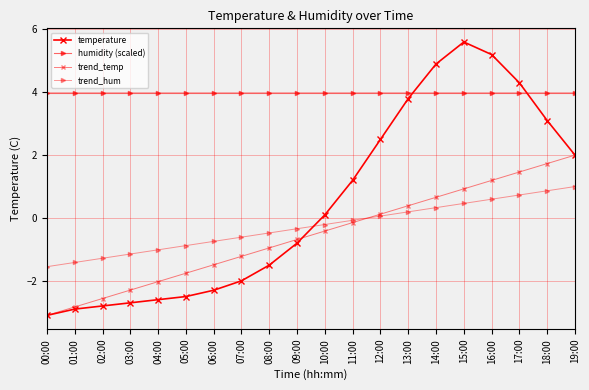

What is the highest value of the temperature series?

5.6